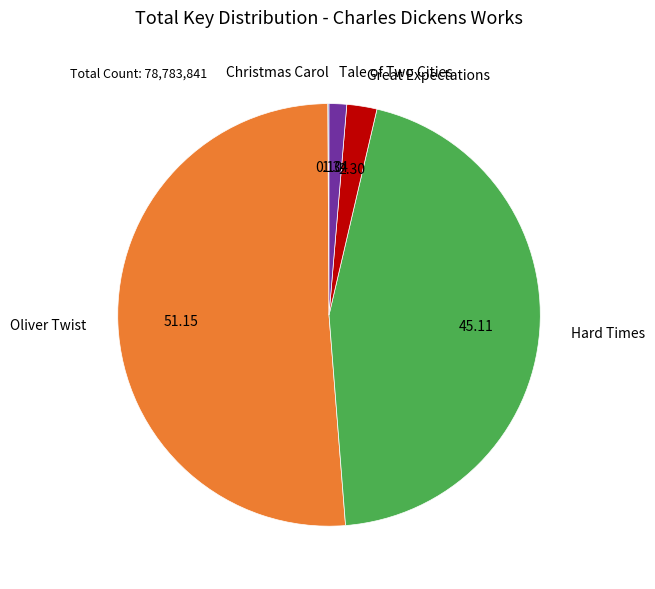

Is there a majority slice in this chart?

Yes